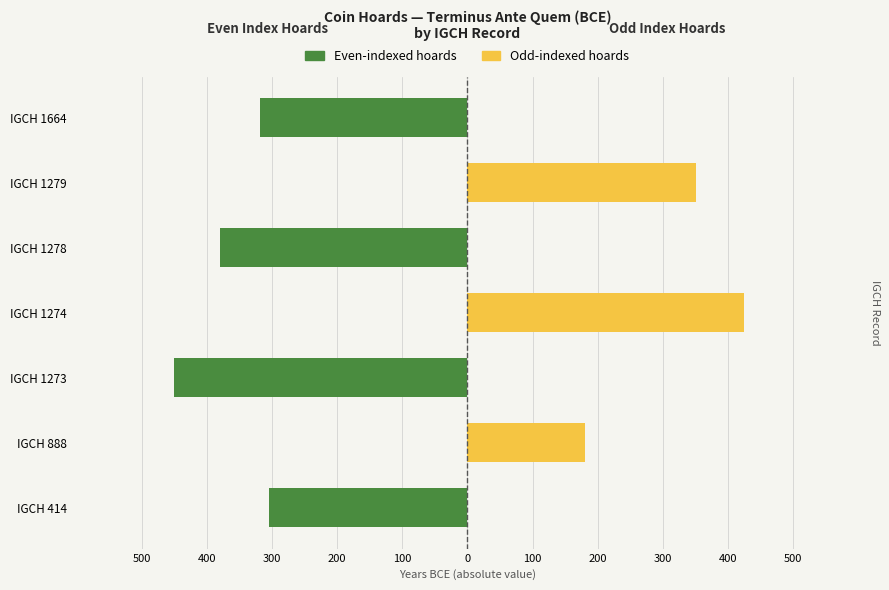

What is the total value across all series at IGCH 1279?

350